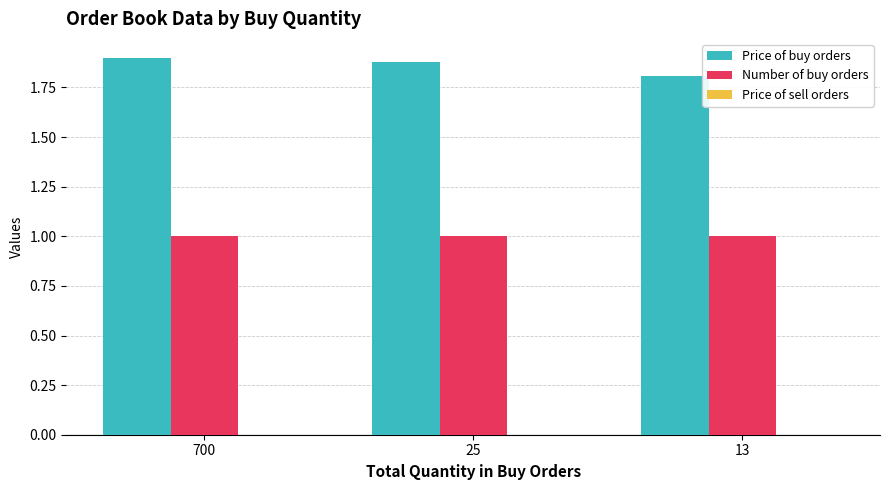

The Number of buy orders series shows 1.0 at 25. True or false?

True